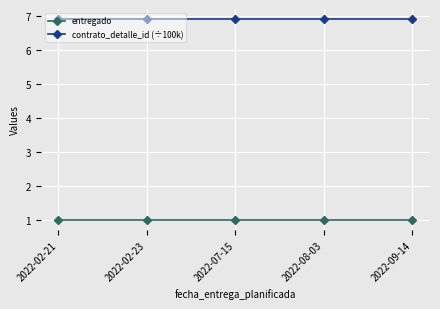

How many lines are shown in the chart?

2